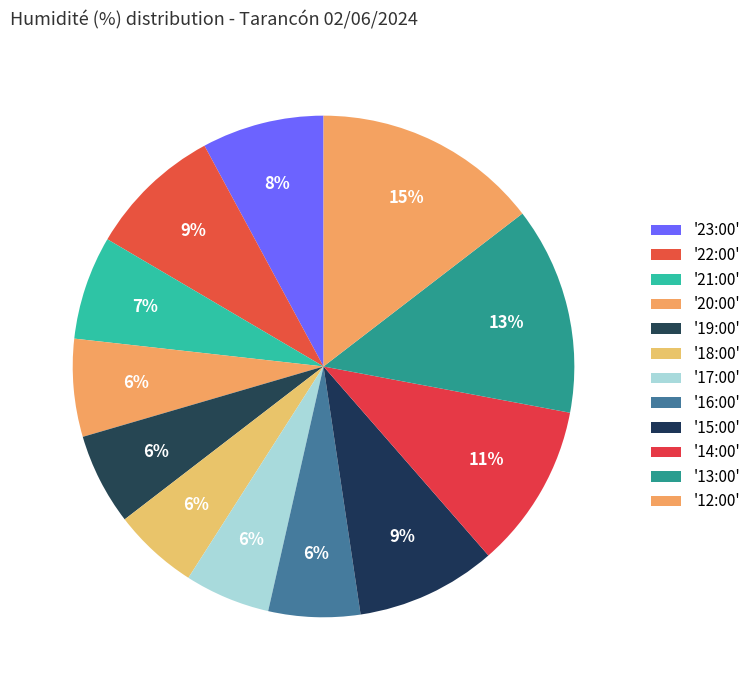

Rank the categories by value from lowest to highest.

18:00, 17:00, 19:00, 16:00, 20:00, 21:00, 23:00, 22:00, 15:00, 14:00, 13:00, 12:00